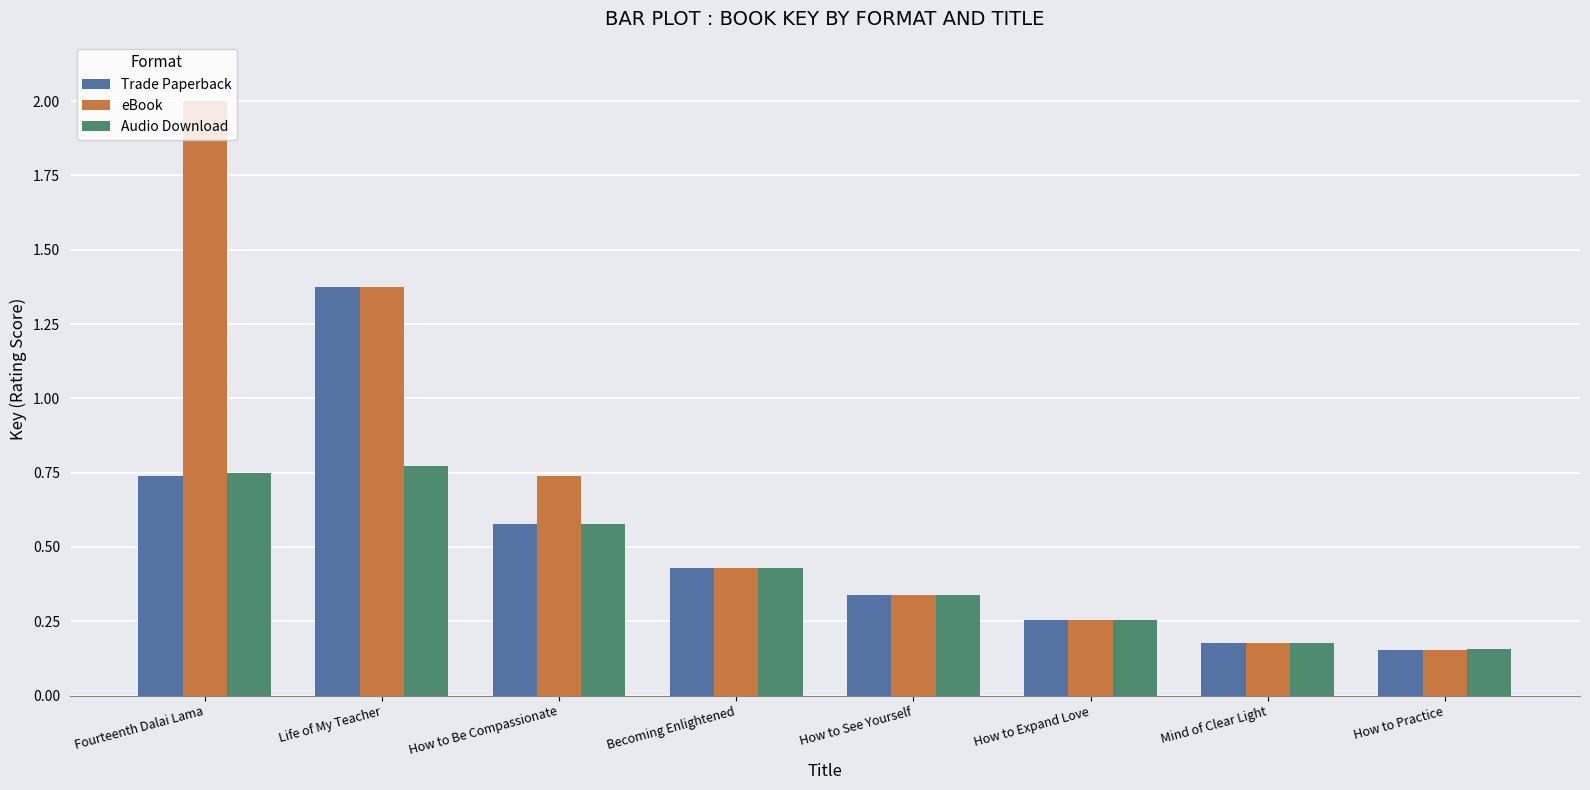

What is the sum of the Trade Paperback values at Mind of Clear Light and How to See Yourself?

0.5